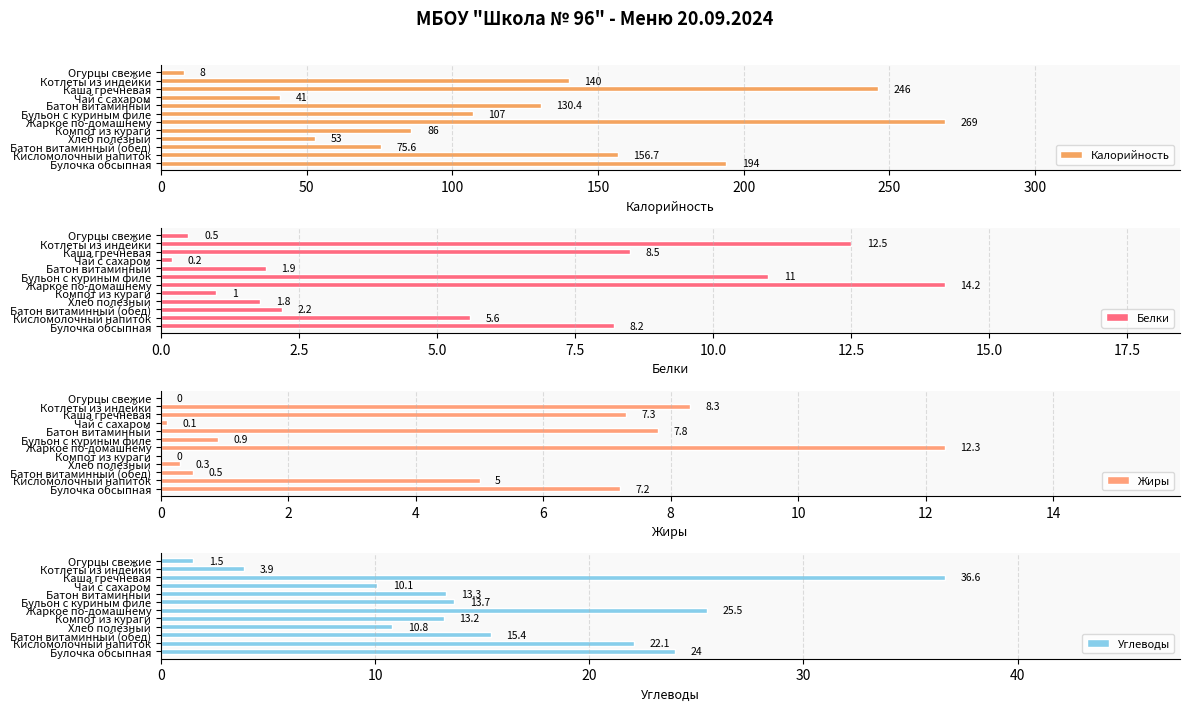

At which label does Белки reach its peak?

Жаркое по-домашнему